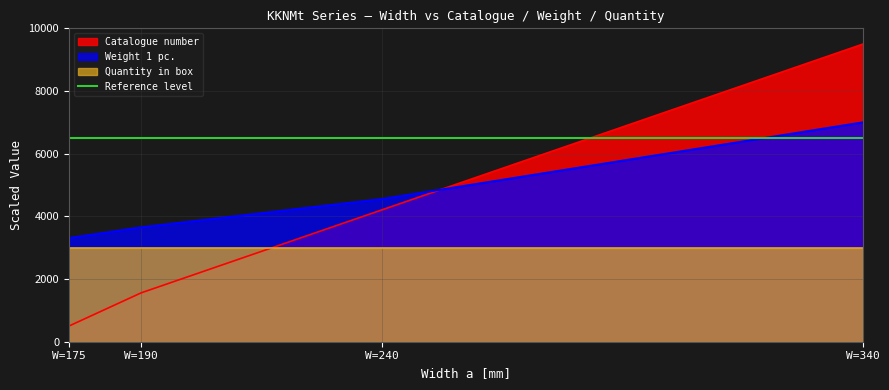

Where is Weight 1 pc. nearest to the value 5153?

W=240